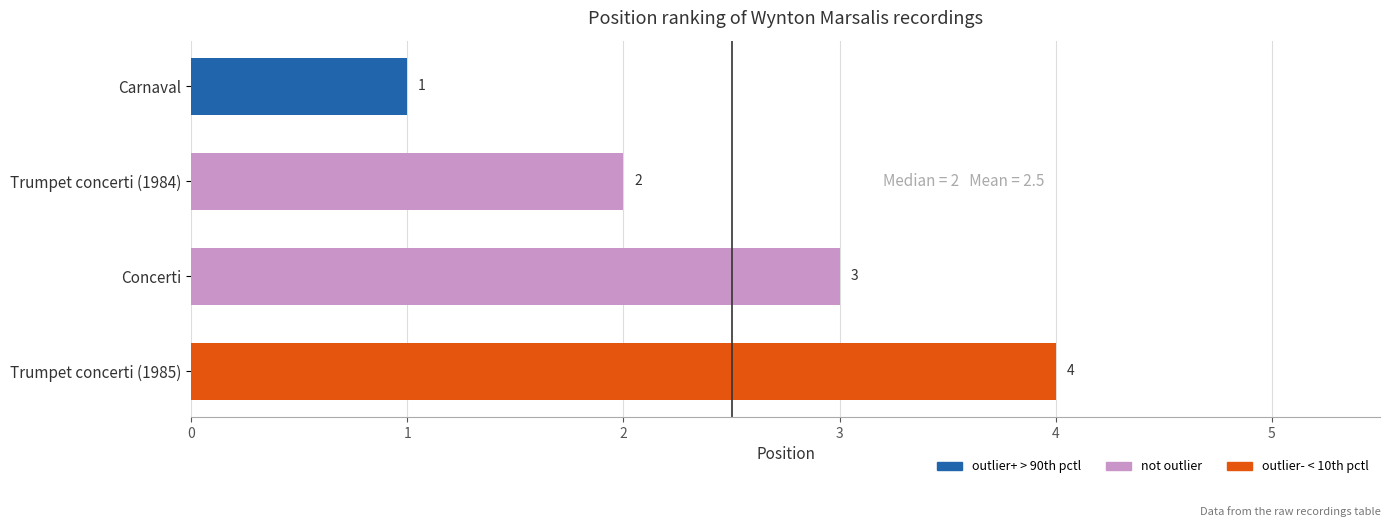

What is the label of the 3rd bar from the top?

Concerti